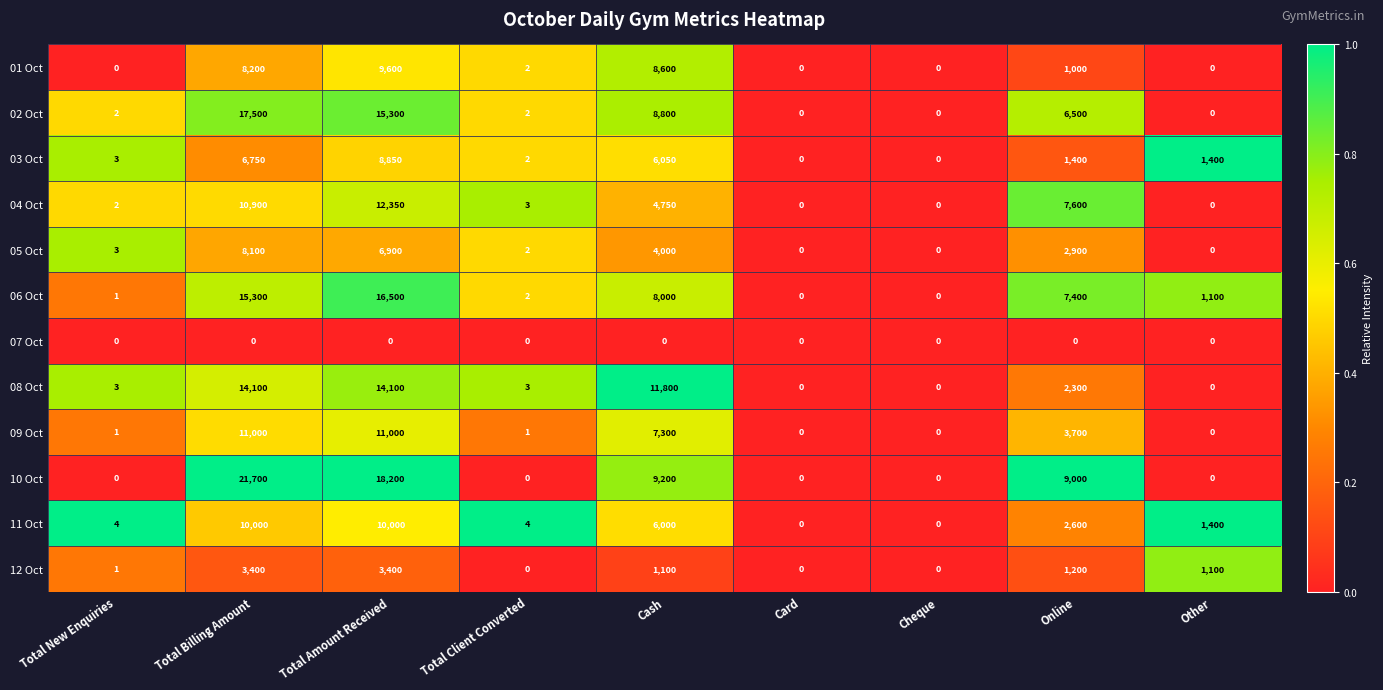

At which category is the sum across all series the highest?

Total Billing Amount